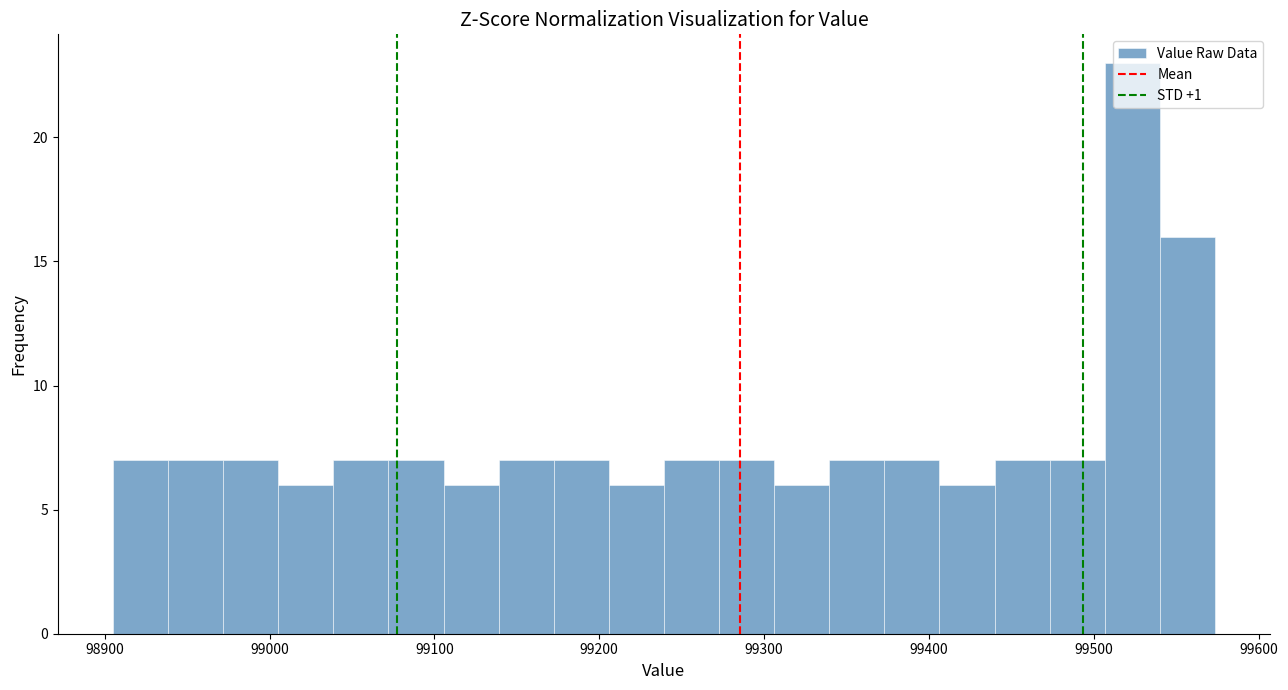

Around what value on the x-axis is the tallest bar? Give the approximate position of its centre, as read against the axis.

99520